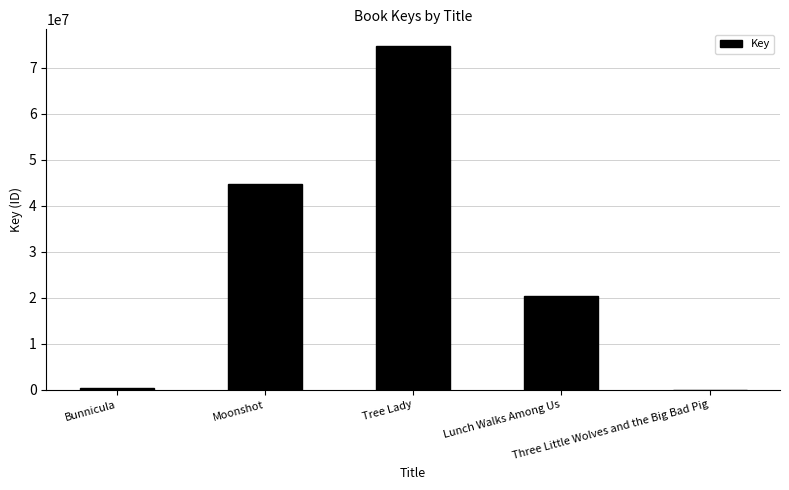

What is the greatest value displayed?

74652274